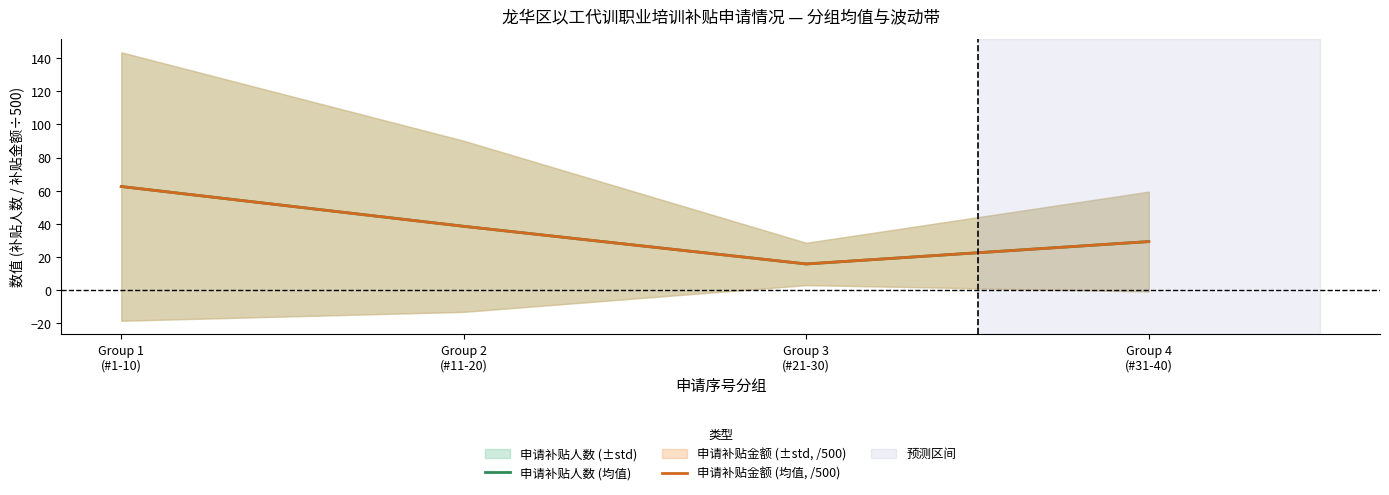

Where is 申请补贴金额 (均值, /500) nearest to the value 39?

Group 2
(#11-20)